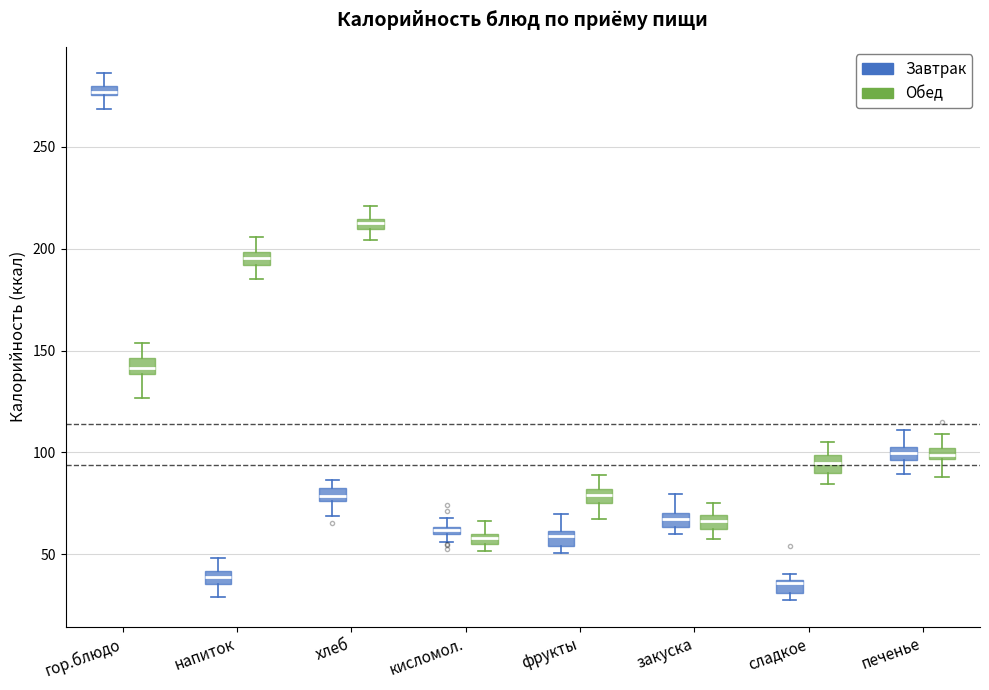

Which box's median line is the highest?

гор.блюдо (Завтрак)